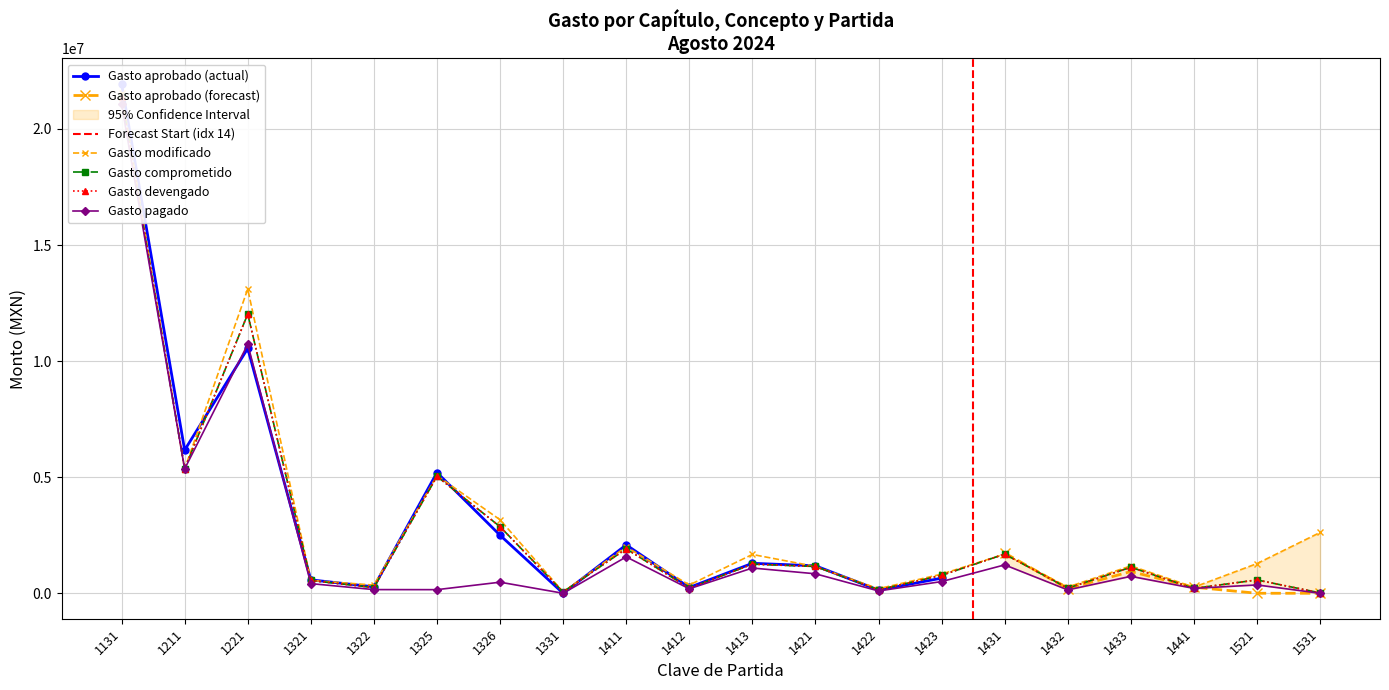

Reading right to left, extract all data points from this chart.

Gasto aprobado: 16714.0	573879.6	210341.2	1119746.6	218651.2	1686674.1	773007.1	150552.4	1153353.0	1255620.9	219616.9	1912540.8	54652.7	2868226.5	5036312.4	245220.5	551046.2	12026715.8	5358751.1	21356592.1
Gasto modificado: 2618501.0	1278779.0	261606.7	1179166.9	267125.0	1686674.1	824718.6	195915.5	1153353.0	1672162.6	354482.8	2001226.9	54652.7	3166783.3	5067186.5	351266.5	552131.9	13105446.5	5358751.1	21565918.5
Gasto comprometido: 16714.0	573879.6	210341.2	1119746.6	218651.2	1686674.1	773007.1	150552.4	1153353.0	1255620.9	219616.9	1912540.8	54652.7	2868226.5	5036312.4	245220.5	551046.2	12026715.8	5358751.1	21356592.1
Gasto pagado: 0.0	359417.4	210341.2	729729.4	144527.4	1222966.7	504223.8	99326.6	839098.9	1087358.9	192280.8	1567045.8	0.0	477159.4	155520.1	158088.9	415702.8	10724411.2	5358751.1	21073445.9